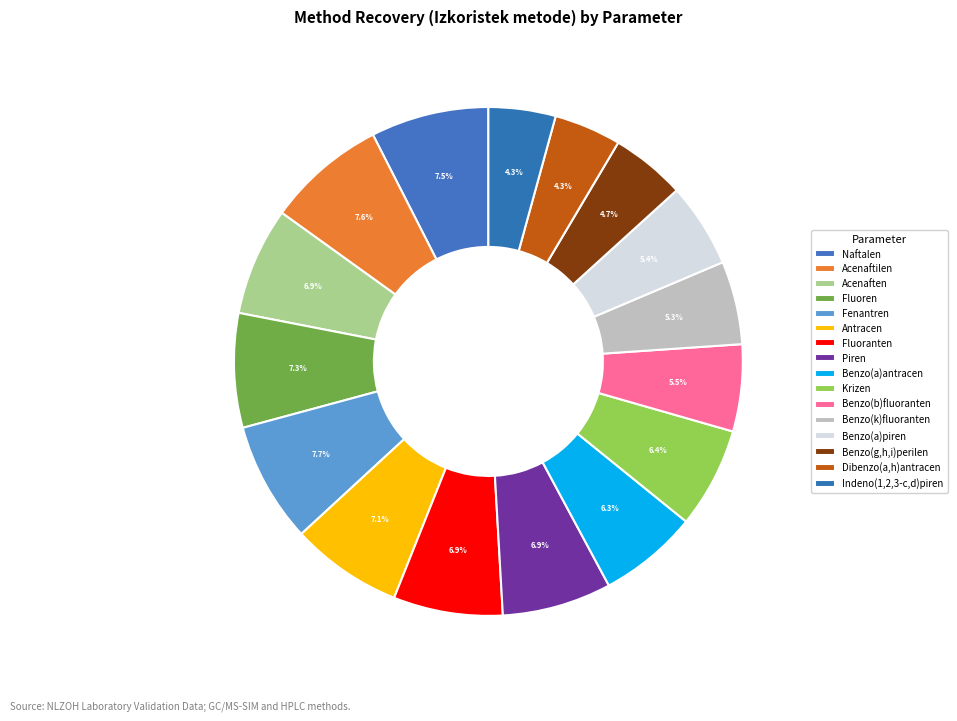

Is there a majority slice in this chart?

No